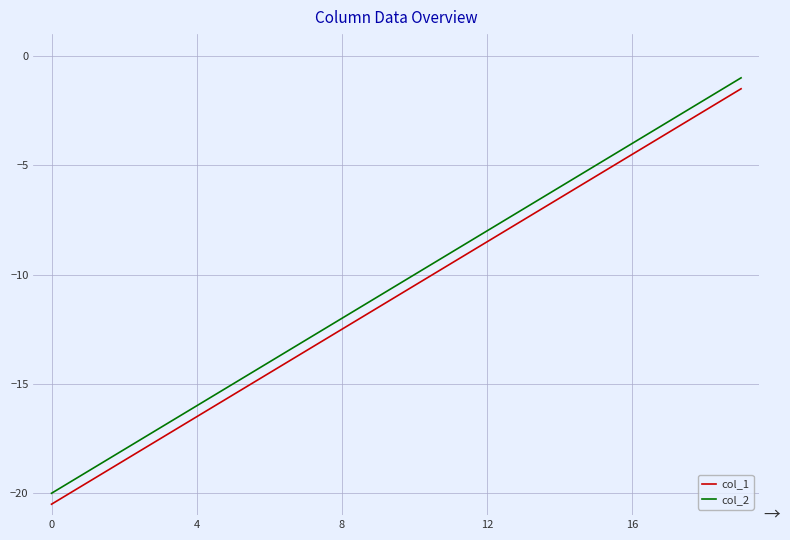

What is the difference between the maximum and minimum values in the col_2 series?

19.0